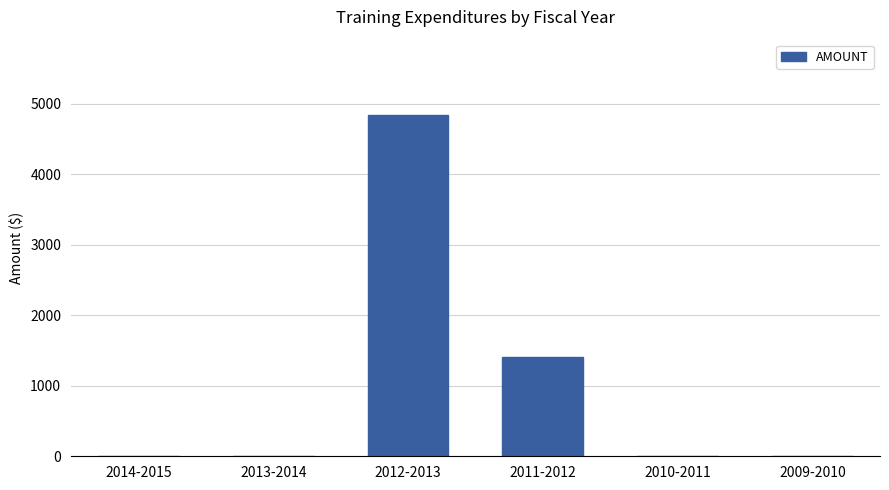

Which label corresponds to the largest value in the chart?

2012-2013